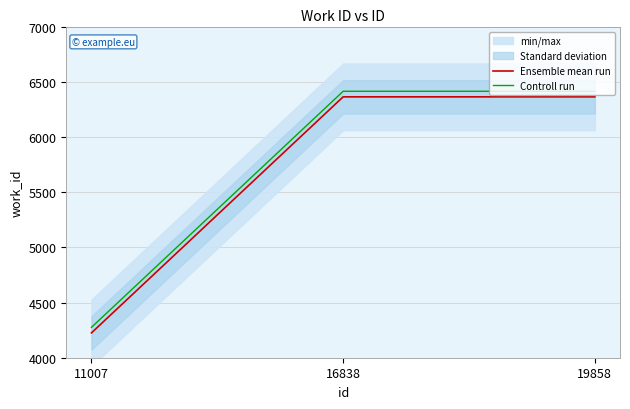

Which series has the largest total across all categories?

Controll run